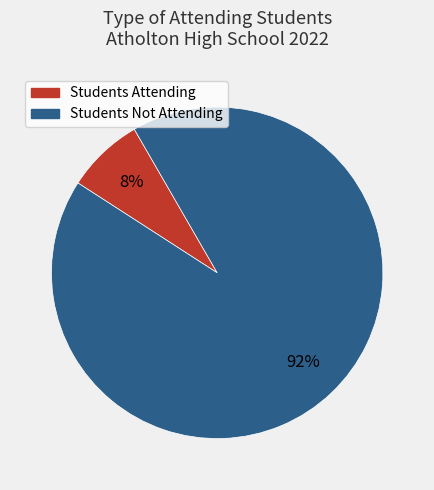

To the nearest percent, what is the average slice percentage?

50%